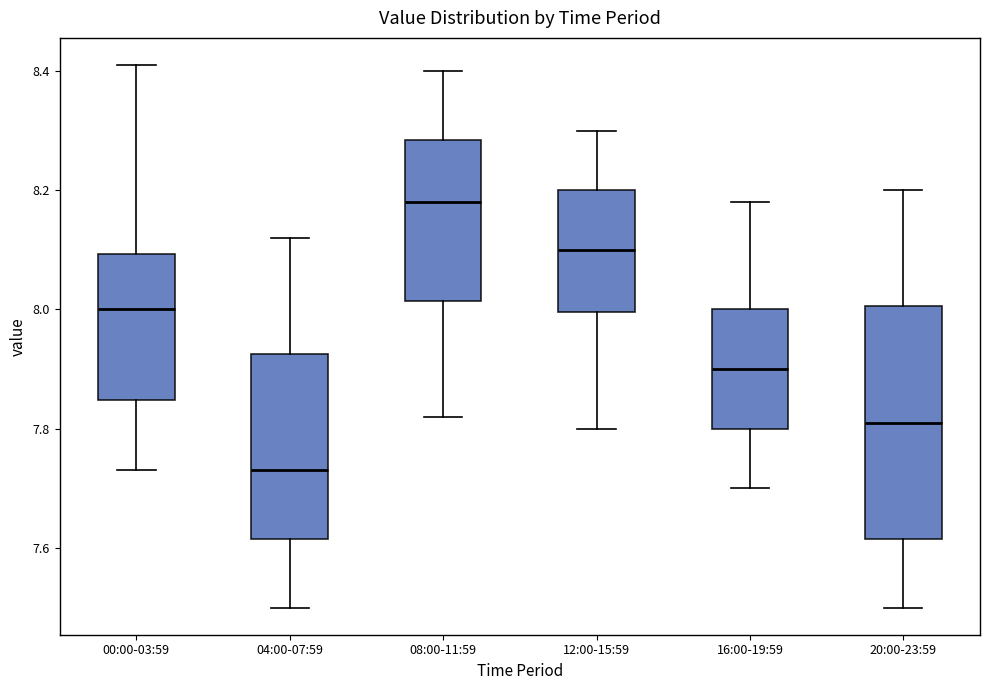

Reading left to right, read every box against the y-axis: the position of its median line, the range the box covers, and the ends of its whiskers. The values are not printed on the chart, so give them approximately, as read against the axis.

00:00-03:59: median 8.00, box 7.84 to 8.10, whiskers 7.74 to 8.42
04:00-07:59: median 7.74, box 7.62 to 7.92, whiskers 7.50 to 8.12
08:00-11:59: median 8.18, box 8.02 to 8.28, whiskers 7.82 to 8.40
12:00-15:59: median 8.10, box 8.00 to 8.20, whiskers 7.80 to 8.30
16:00-19:59: median 7.90, box 7.80 to 8.00, whiskers 7.70 to 8.18
20:00-23:59: median 7.82, box 7.62 to 8.00, whiskers 7.50 to 8.20